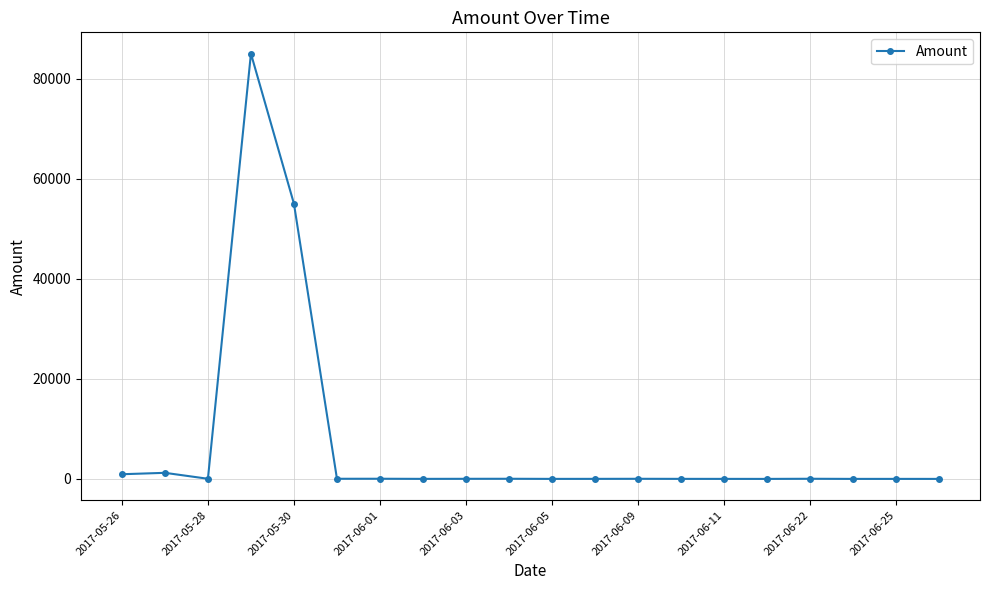

What is the sum of all values?

142374.8